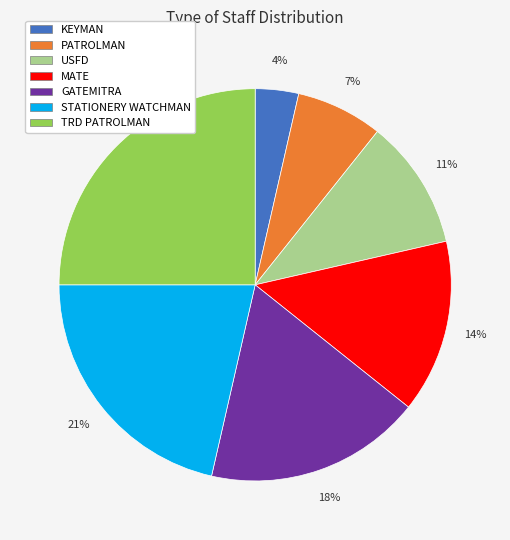

Approximately how many times larger is the value at MATE compared to USFD?

1.3